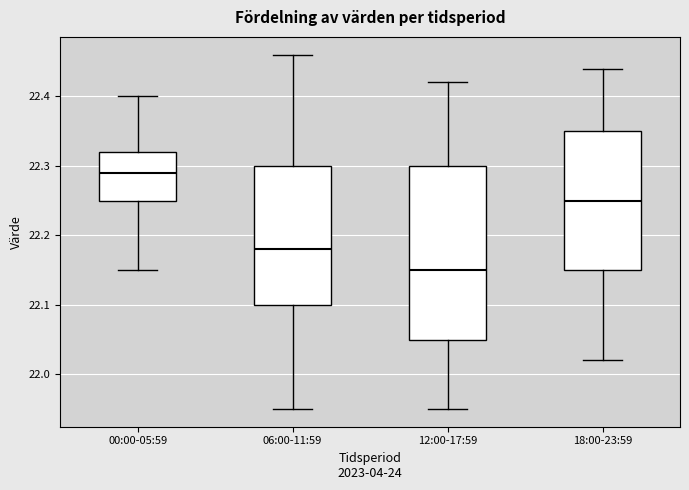

Where is the upper edge of the box for 06:00-11:59 on the y-axis? The values are not printed on the chart, so give them approximately, as read against the axis.

22.30